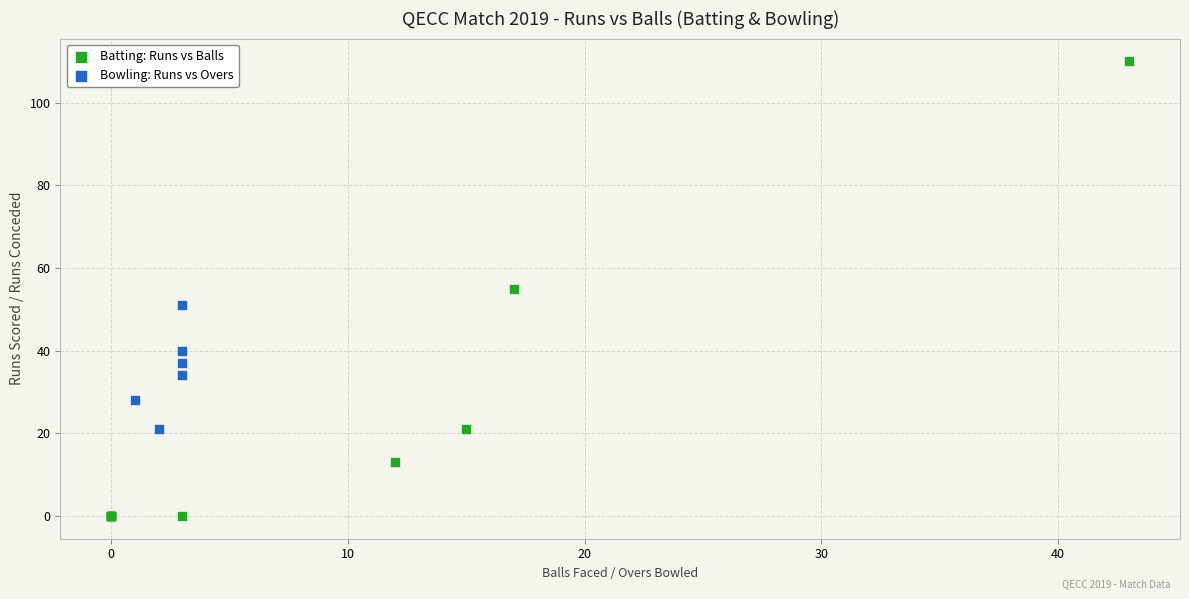

Which series has the largest Y range (max minus min)?

Batting: Runs vs Balls